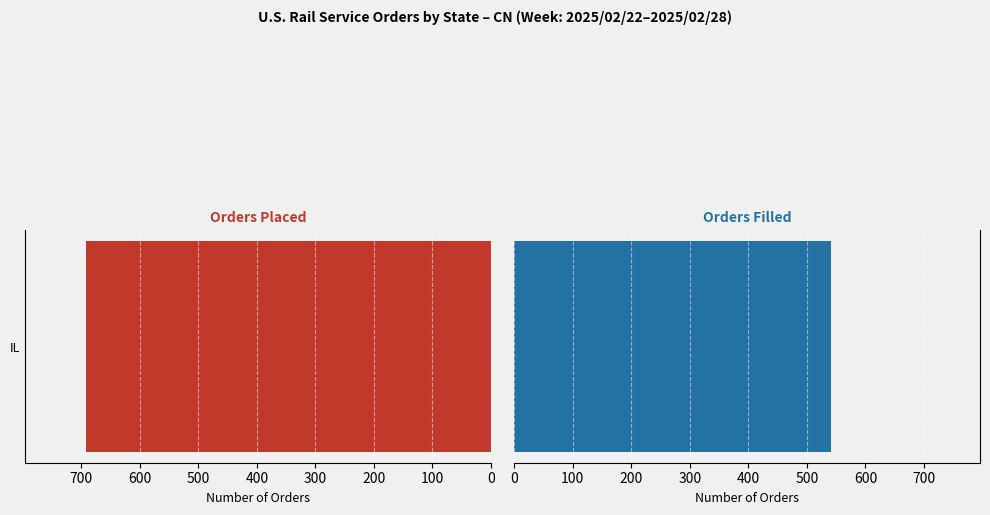

How many values in the Running Total Orders Filled series exceed 0?

1